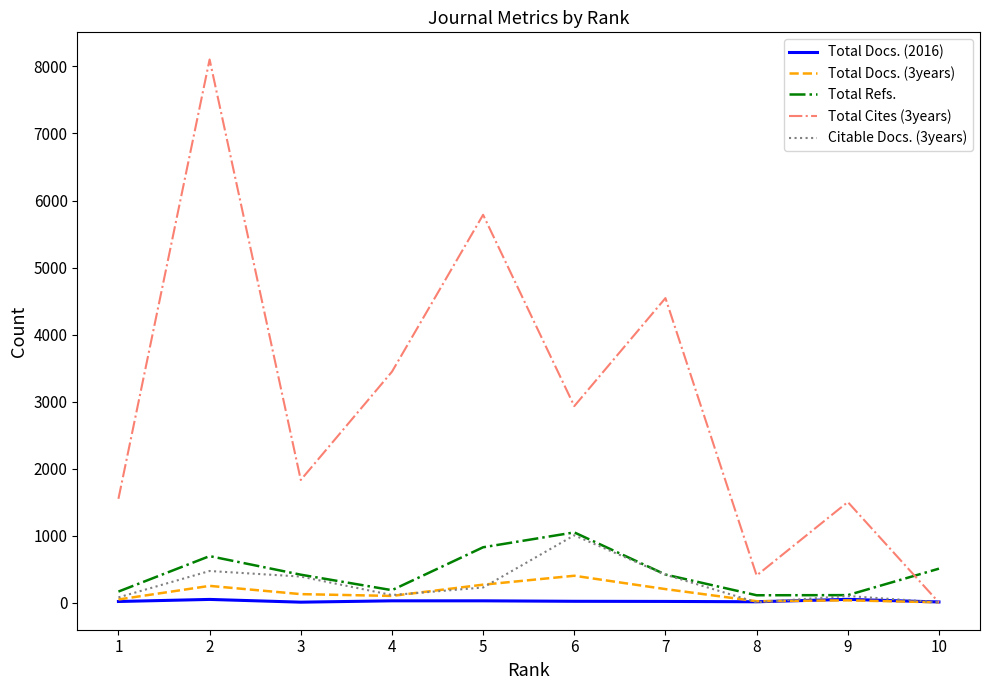

In Total Cites (3years), how many points are lower than both neighbors (excluding endpoints)?

3